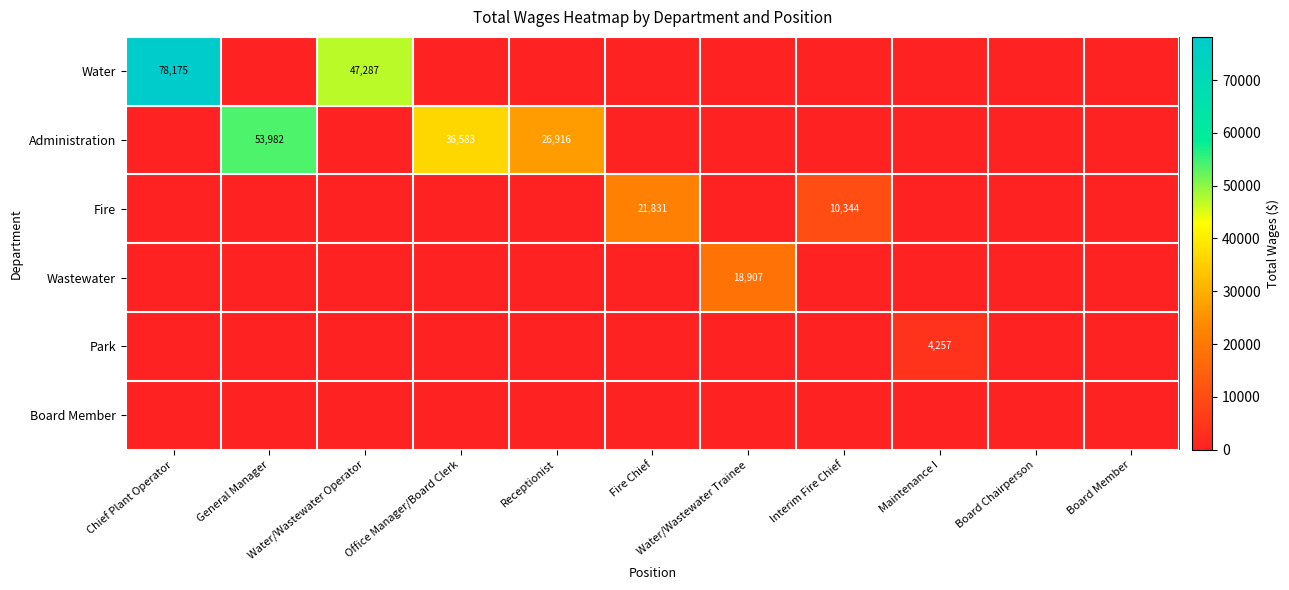

What is the difference between the Water values at Water/Wastewater Operator and Chief Plant Operator?

30888